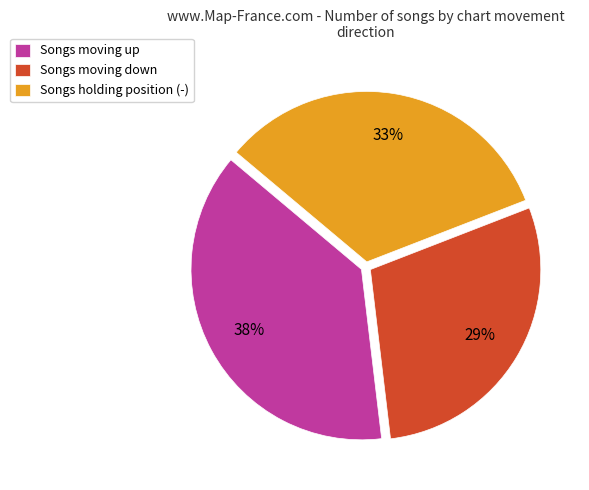

Is it true that Songs moving up is 38% of the pie?

True